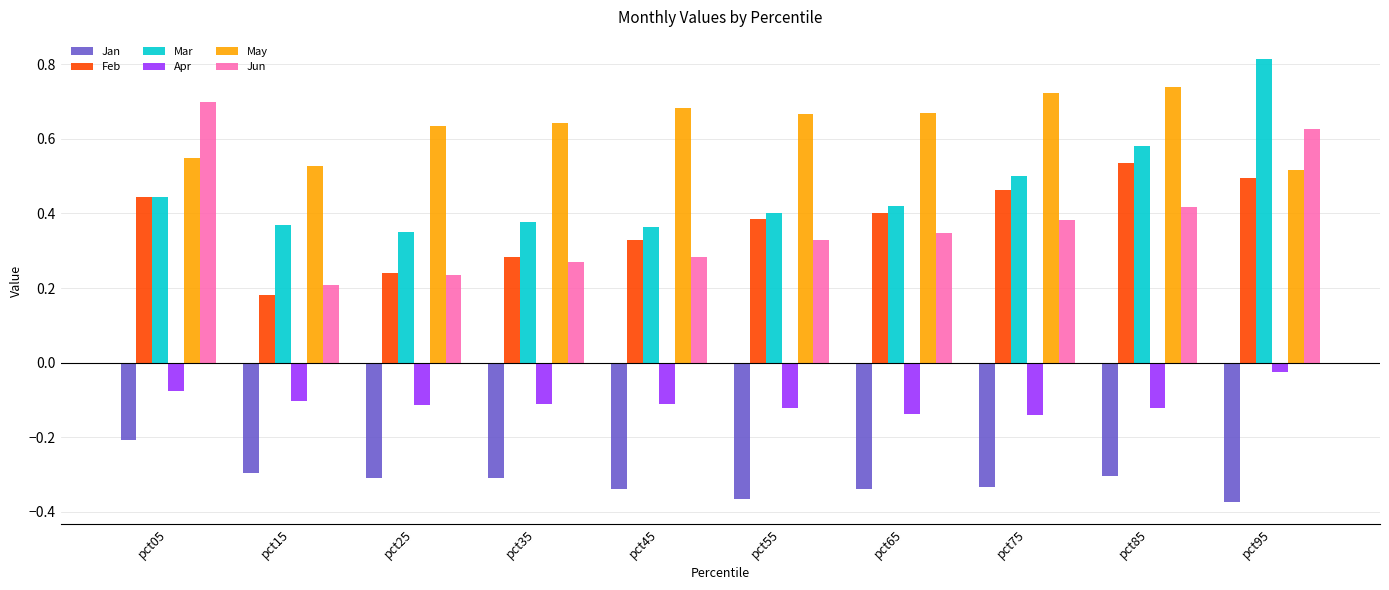

Does the chart contain stacked bars?

No